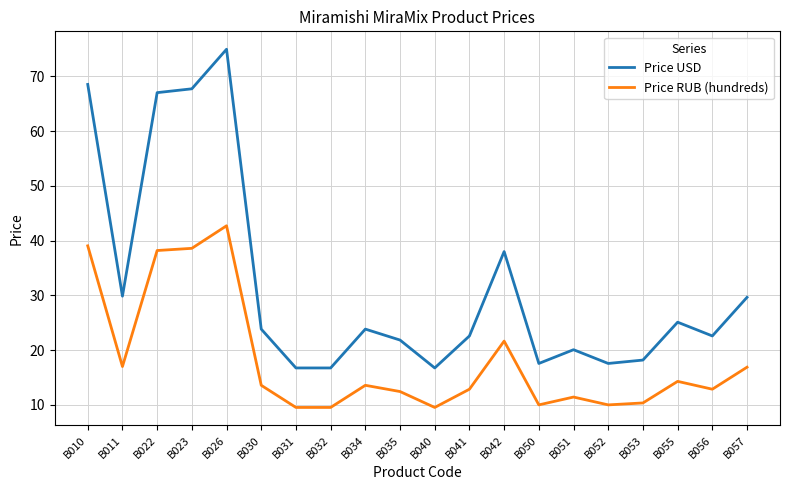

Does the chart display data point markers on the line(s)?

No